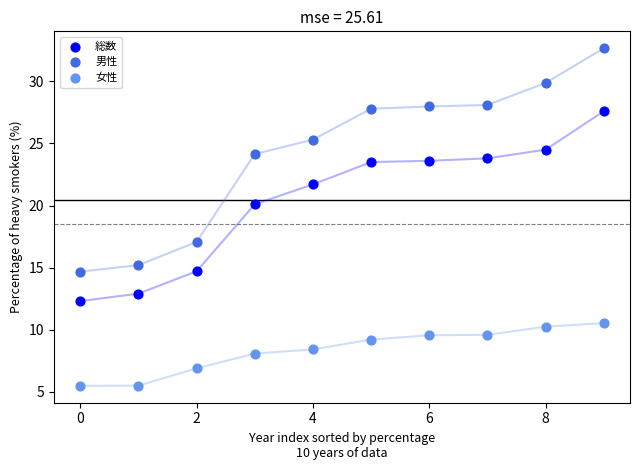

What are all the series names shown in the legend?

総数, 男性, 女性